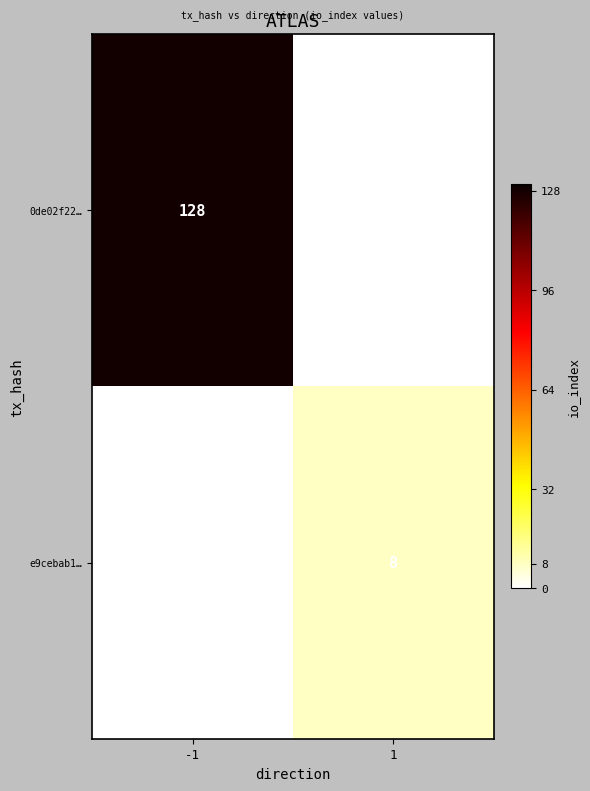

True or false: 0de02f22… has a value of 202 at -1.

False